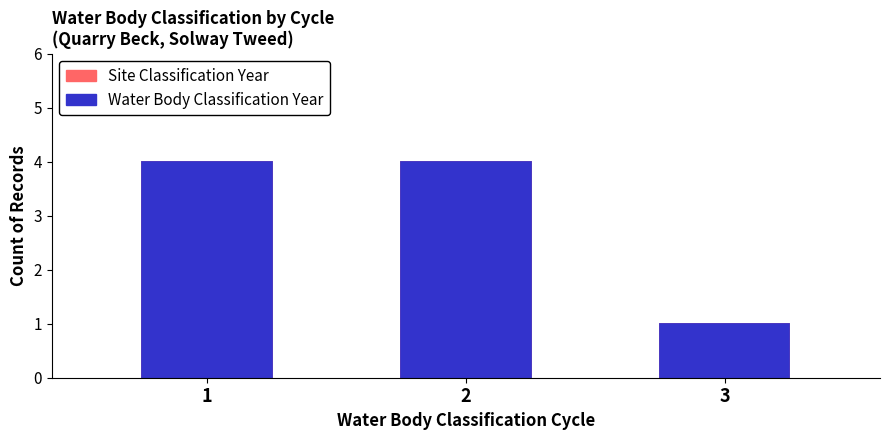

Which category has the lowest value in the Site Classification Year series?

3